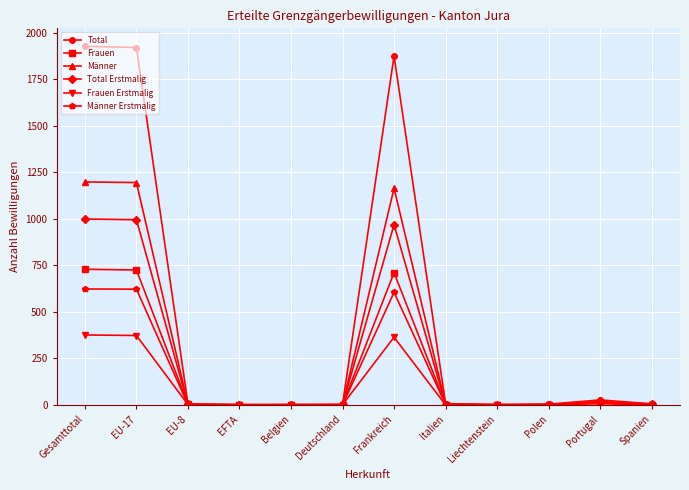

What is the difference between the maximum and minimum values in the Total series?

1925